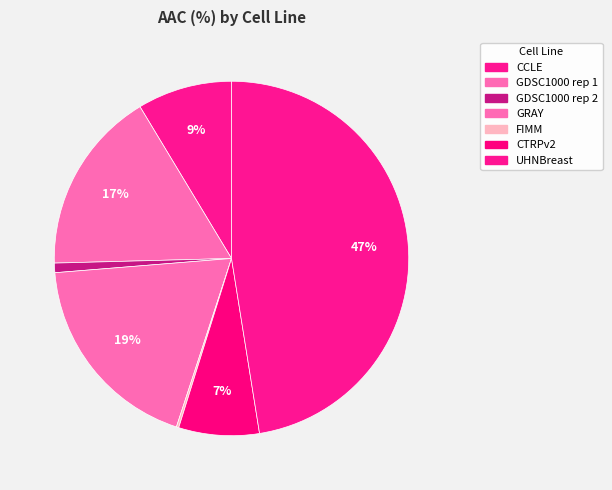

Between GRAY and GDSC1000 rep 1, which is larger?

GRAY